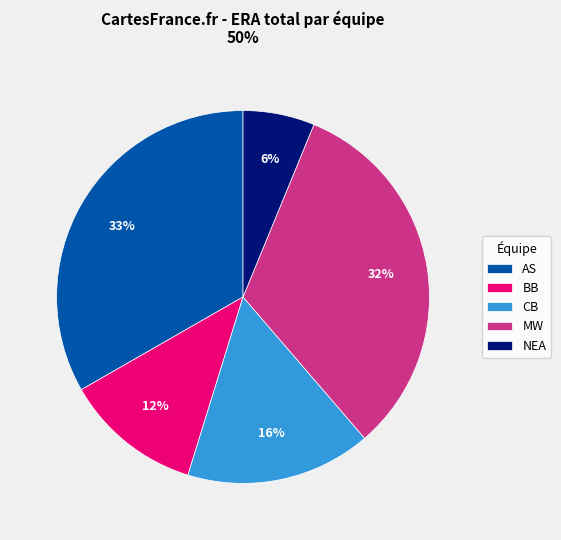

Does AS represent more than half of the total?

No